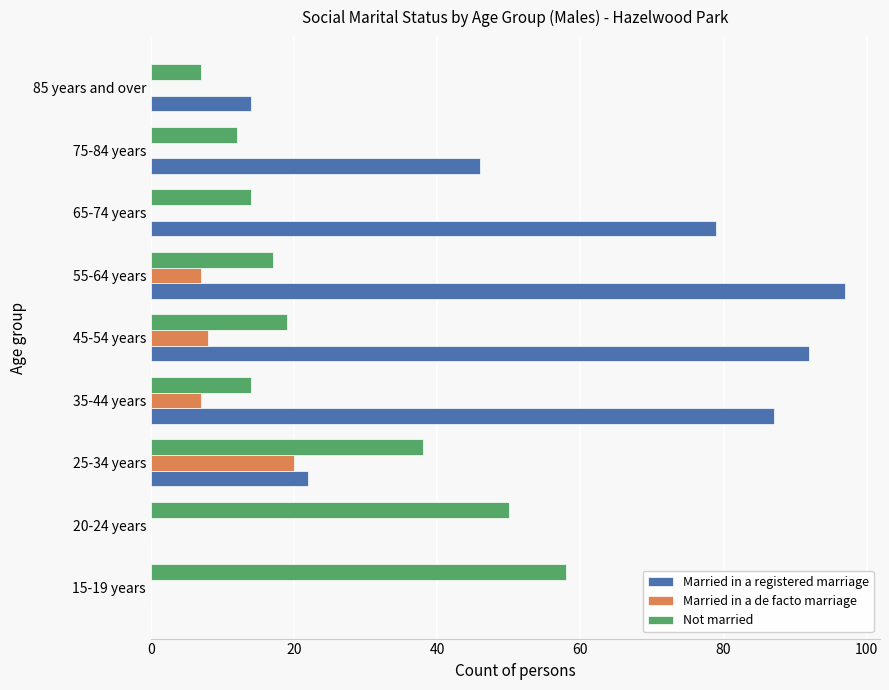

What is the sum of all Not married values?

229